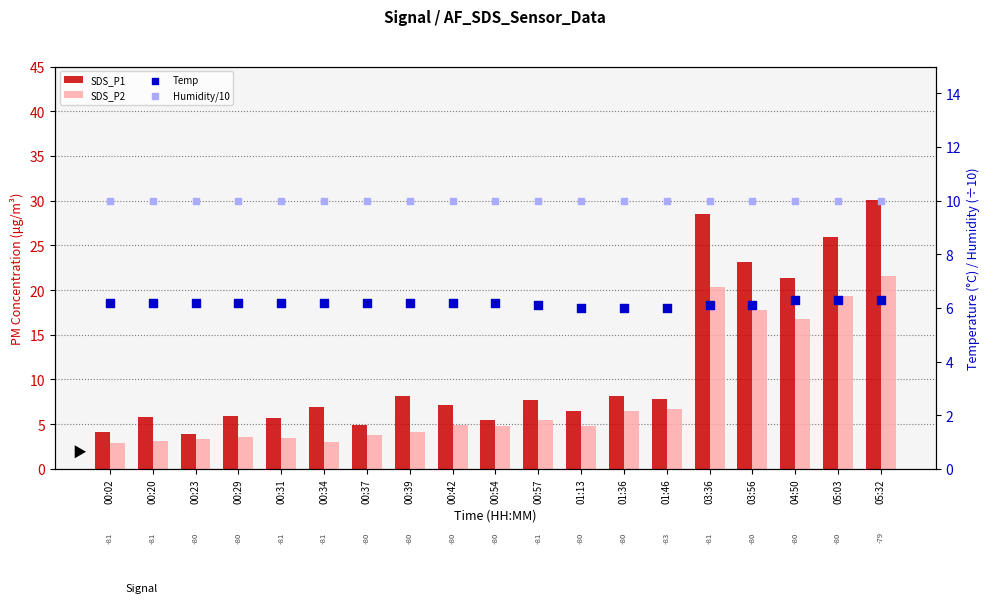

At which category is the sum across all series the highest?

05:32